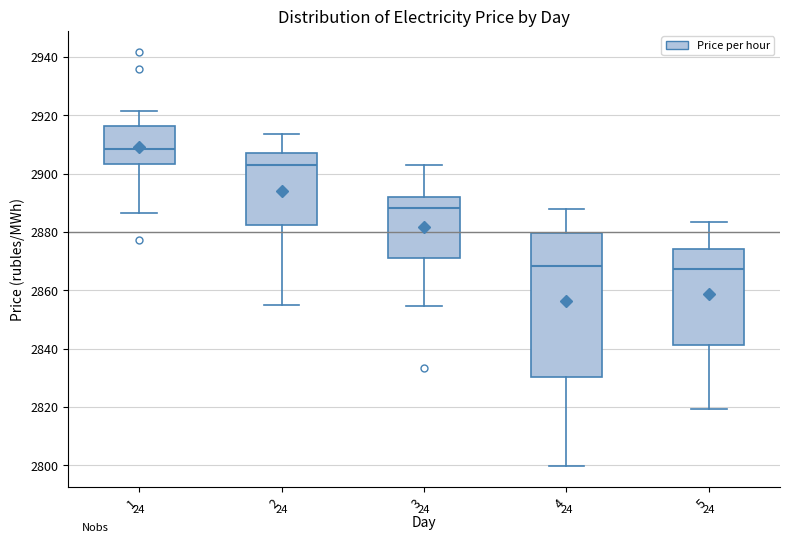

Reading left to right, transcribe this box plot: for each box, give where its median line is, the range the box spans, and where its two whiskers end, as read against the y-axis. The values are not printed on the chart, so give them approximately, as read against the axis.

1: median 2908, box 2904 to 2916, whiskers 2886 to 2922
2: median 2902, box 2882 to 2908, whiskers 2854 to 2914
3: median 2888, box 2872 to 2892, whiskers 2854 to 2902
4: median 2868, box 2830 to 2880, whiskers 2800 to 2888
5: median 2868, box 2842 to 2874, whiskers 2820 to 2884